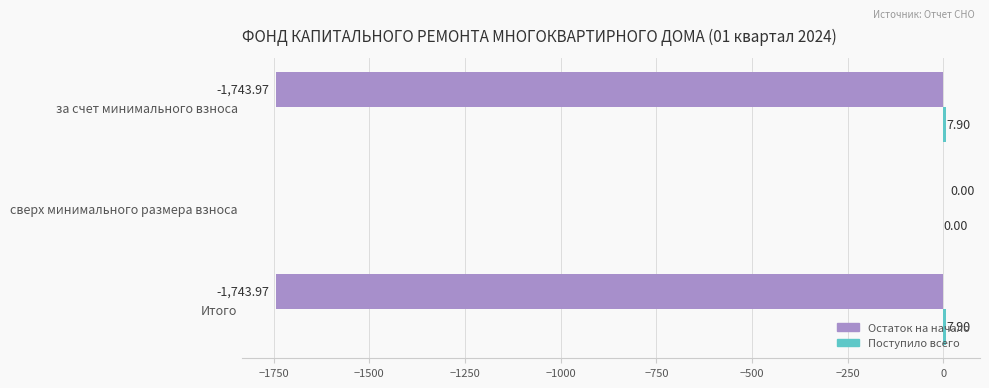

What is the total value across all series at Итого?

-1736.1